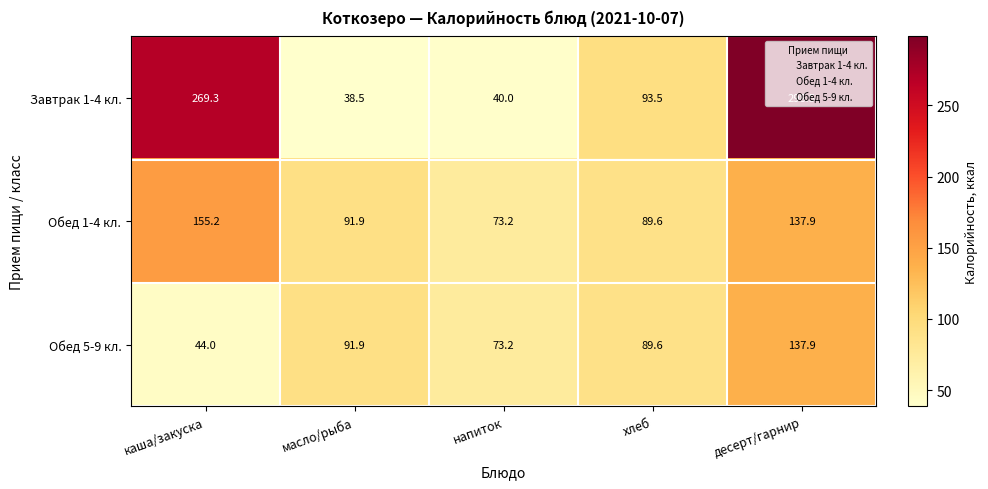

The Обед 1-4 кл. series shows 142.5 at хлеб. True or false?

False